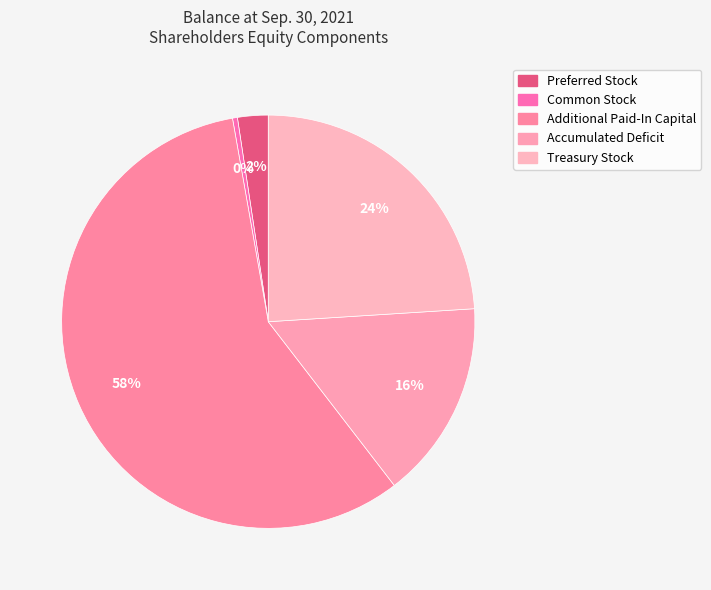

To the nearest percent, what percentage of the pie is Preferred Stock?

2%